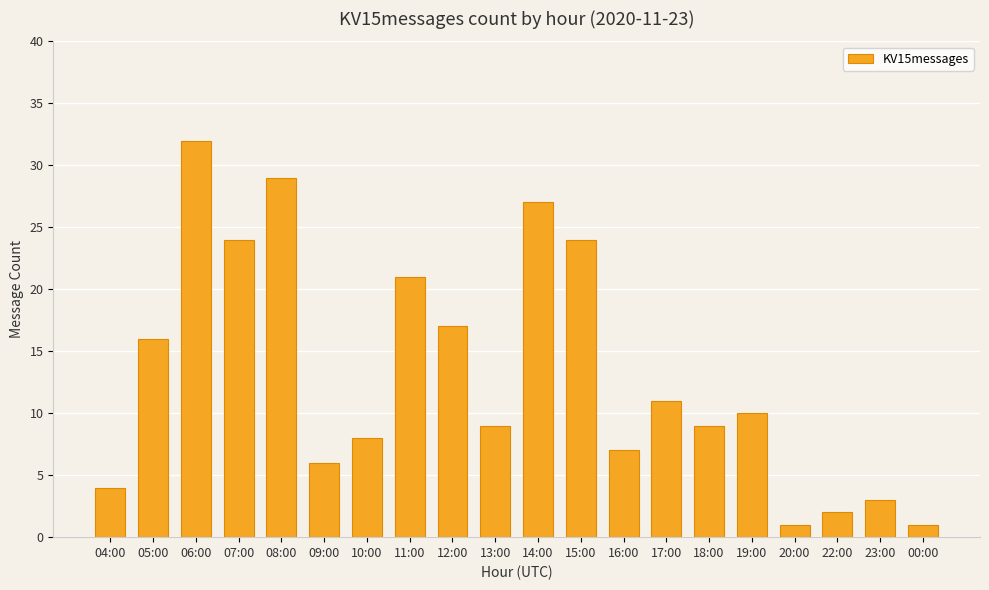

What is the difference between the maximum and minimum values?

31